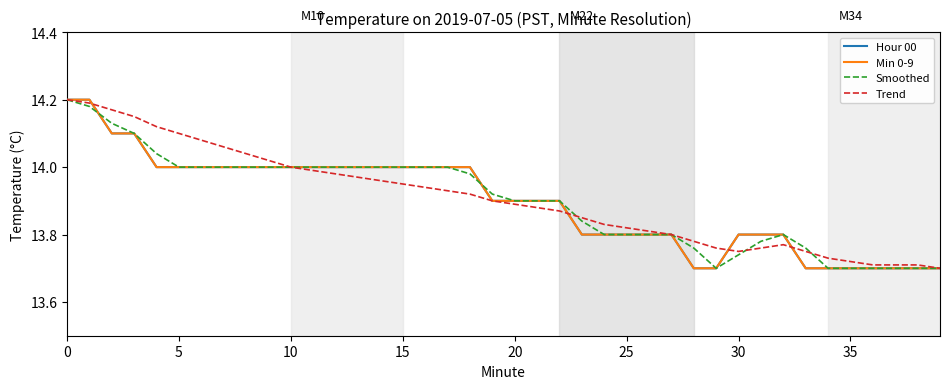

Is this an area chart (filled region under the line)?

No